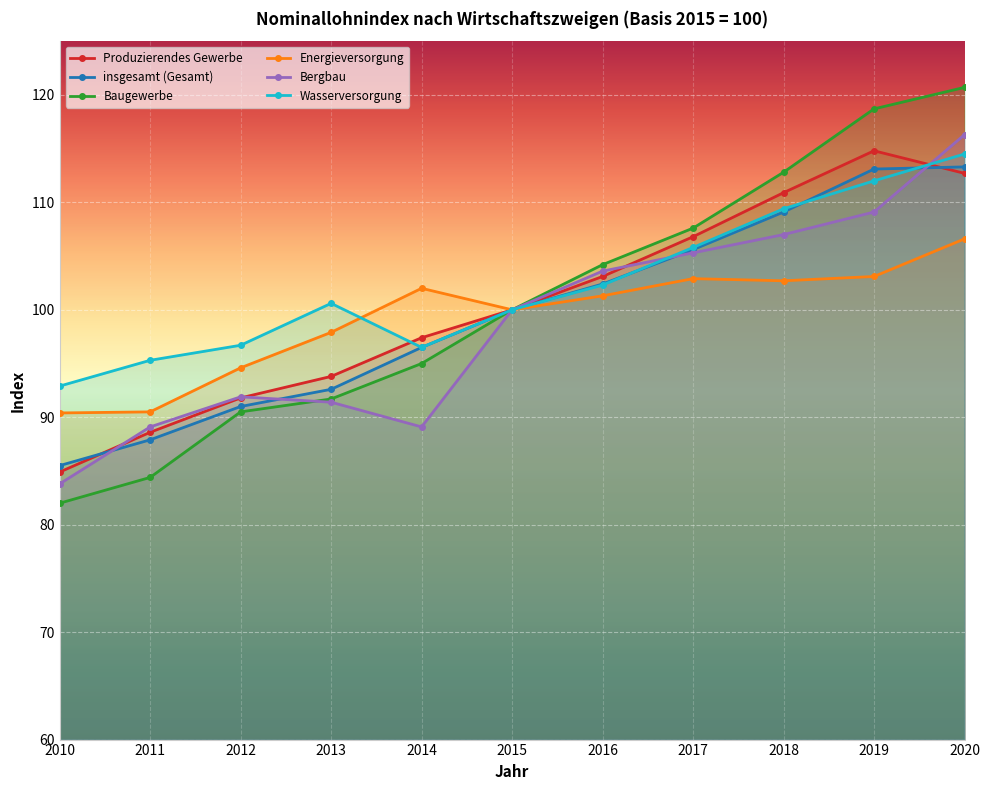

The Baugewerbe series shows 118.7 at 2019. True or false?

True